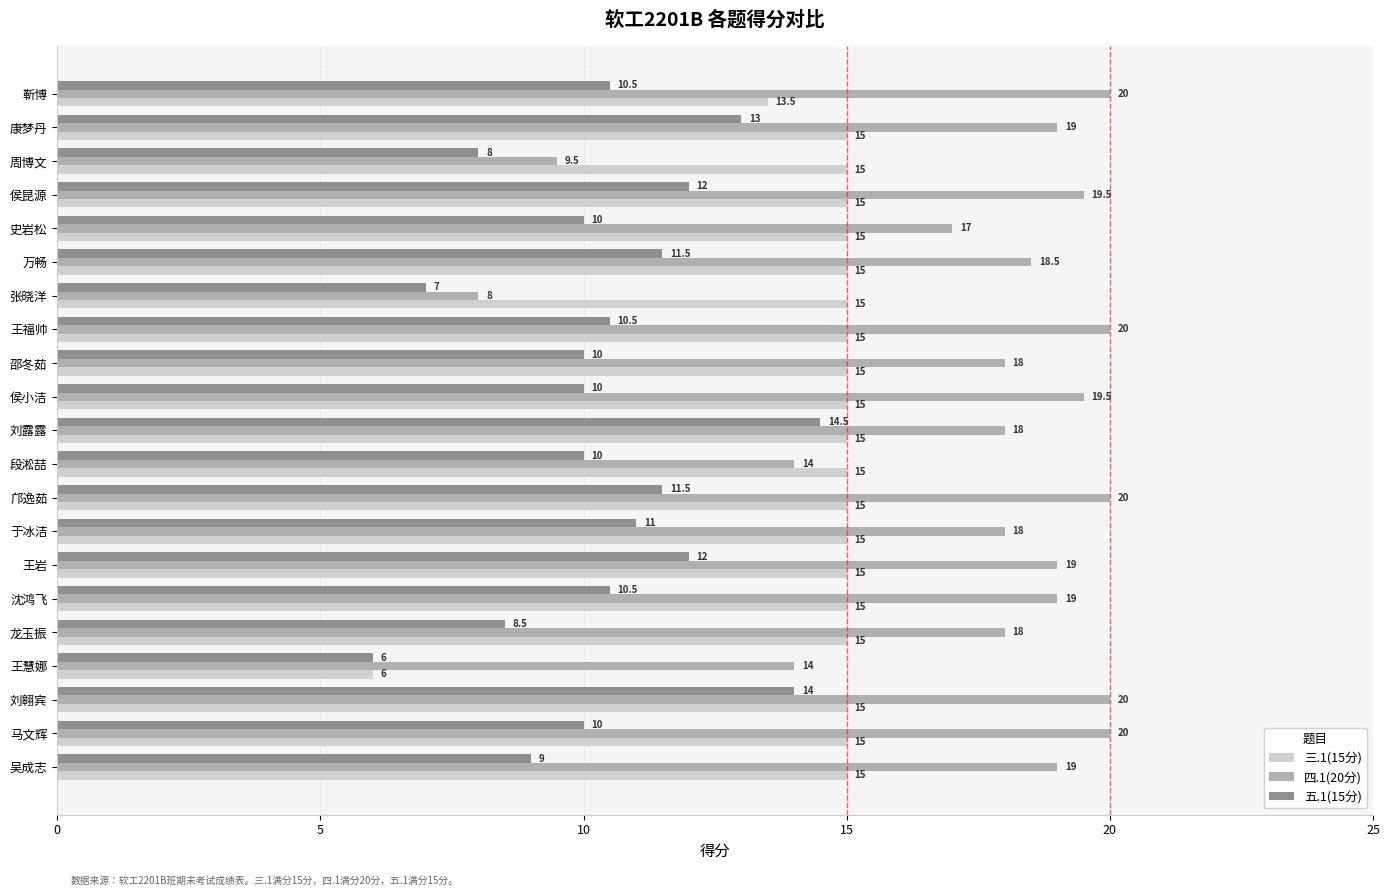

Read the 五.1(15分) value at 史岩松.

10.0